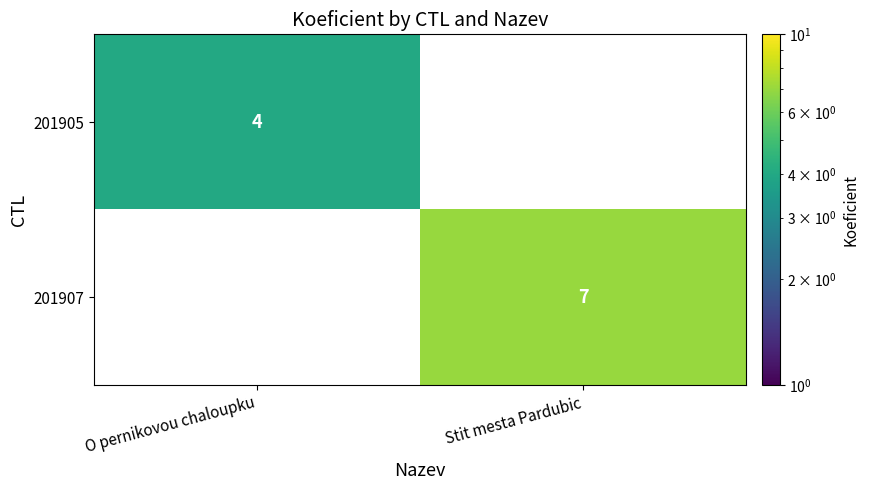

The value of 201905 at O pernikovou chaloupku is 2. True or false?

False